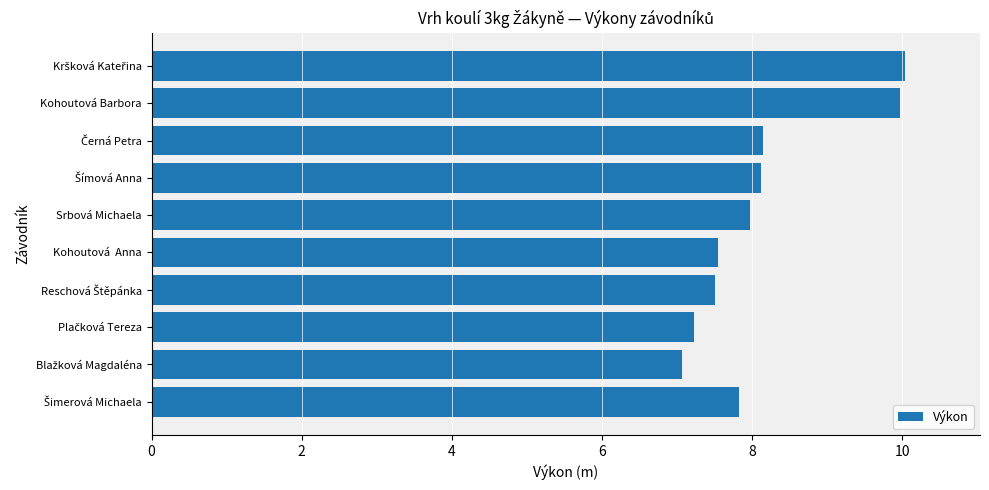

True or false: the data shows 4.9 at Kohoutová  Anna.

False